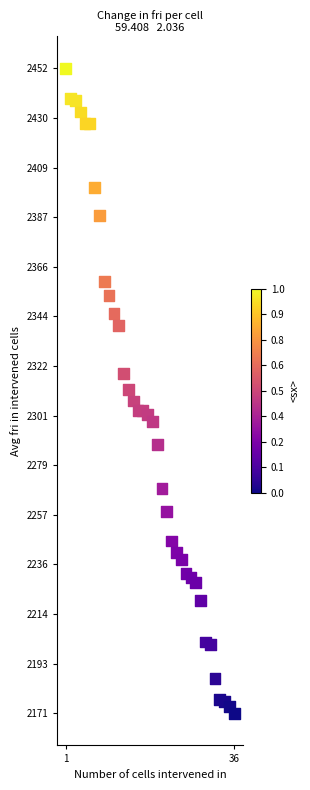

What is the range of Y values (max minus min)?

281